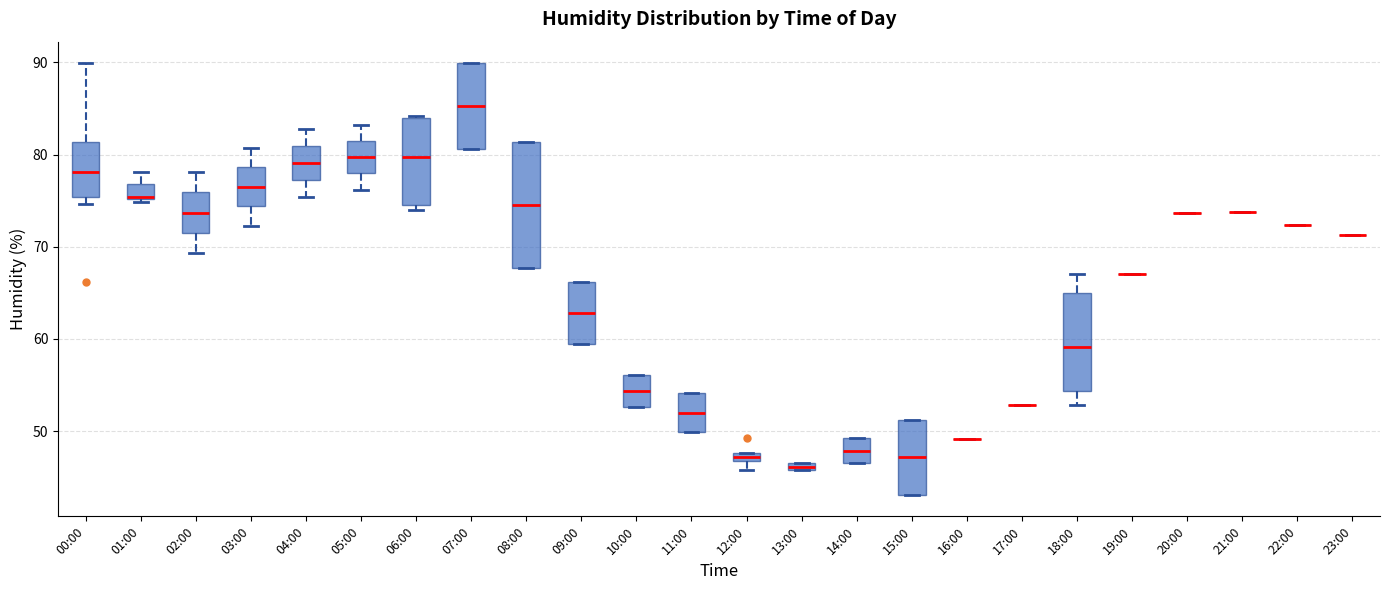

Comparing the boxes themselves (not the whiskers), which one is the tallest?

08:00